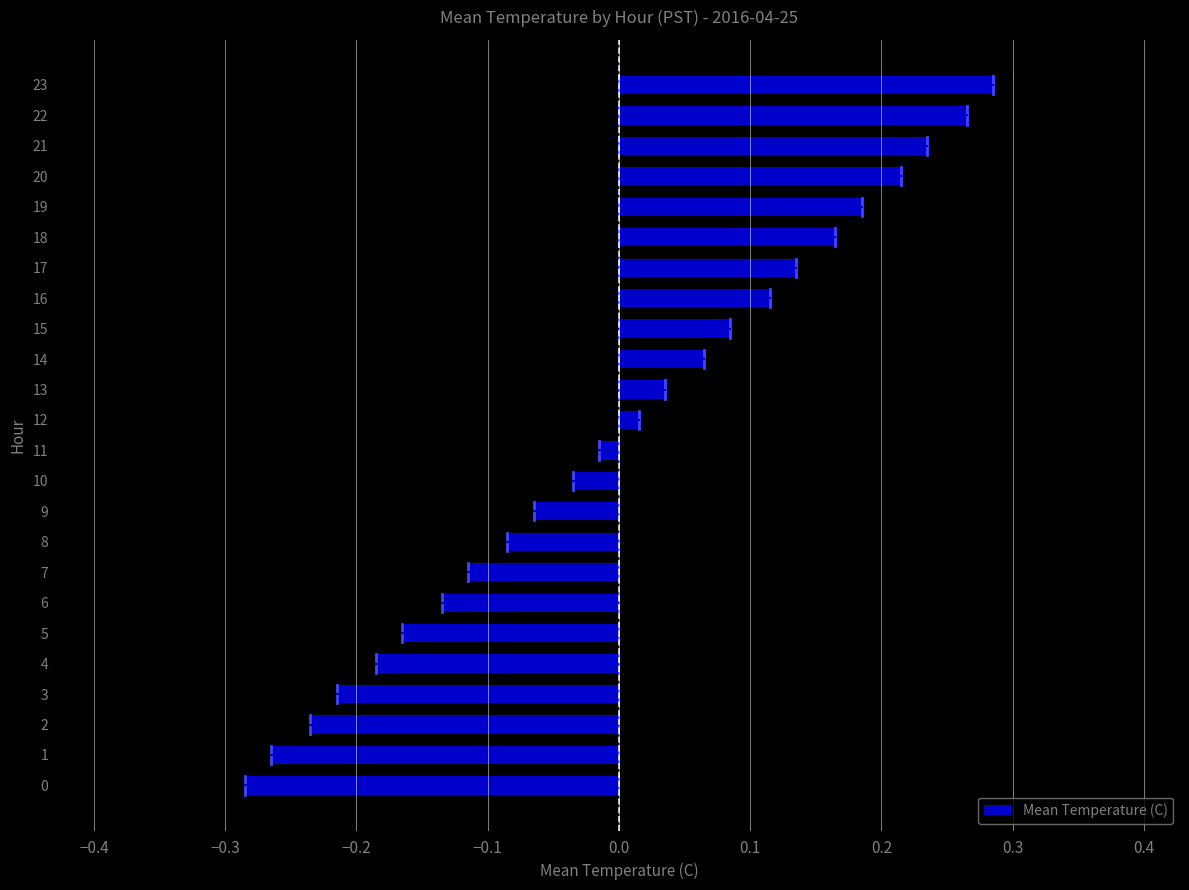

The chart shows a value of -0.3 at 4. True or false?

False